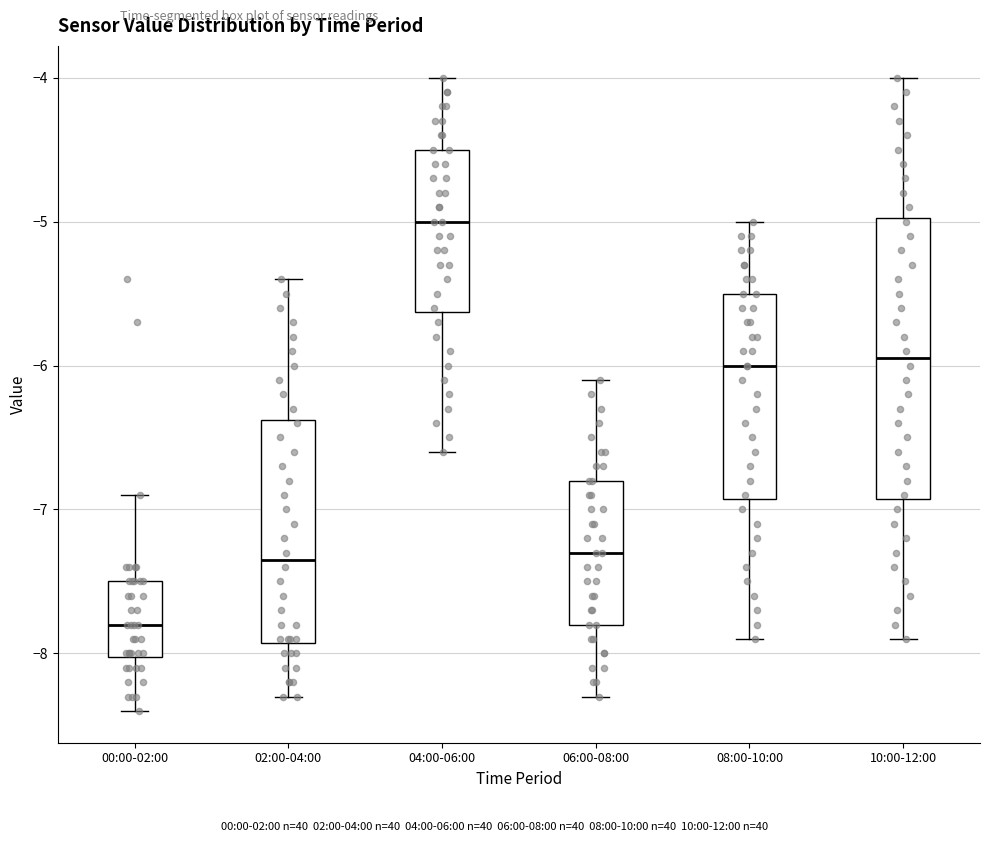

Reading left to right, read every box against the y-axis: the position of its median line, the range the box covers, and the ends of its whiskers. The values are not printed on the chart, so give them approximately, as read against the axis.

00:00-02:00: median -7.8, box -8.0 to -7.5, whiskers -8.4 to -6.9
02:00-04:00: median -7.3, box -7.9 to -6.4, whiskers -8.3 to -5.4
04:00-06:00: median -5.0, box -5.6 to -4.5, whiskers -6.6 to -4.0
06:00-08:00: median -7.3, box -7.8 to -6.8, whiskers -8.3 to -6.1
08:00-10:00: median -6.0, box -6.9 to -5.5, whiskers -7.9 to -5.0
10:00-12:00: median -5.9, box -6.9 to -5.0, whiskers -7.9 to -4.0